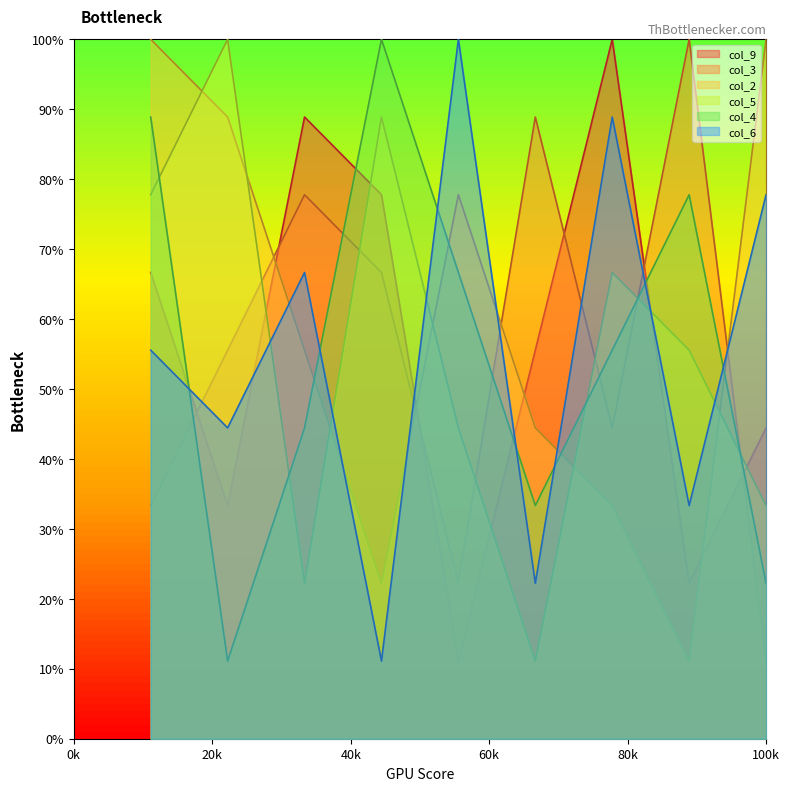

What is the total value across all series at 2?

30